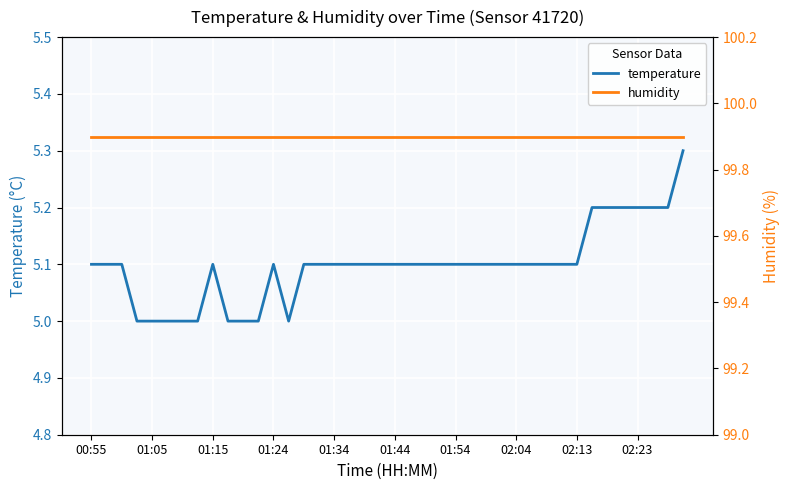

True or false: temperature and humidity cross at least once.

False